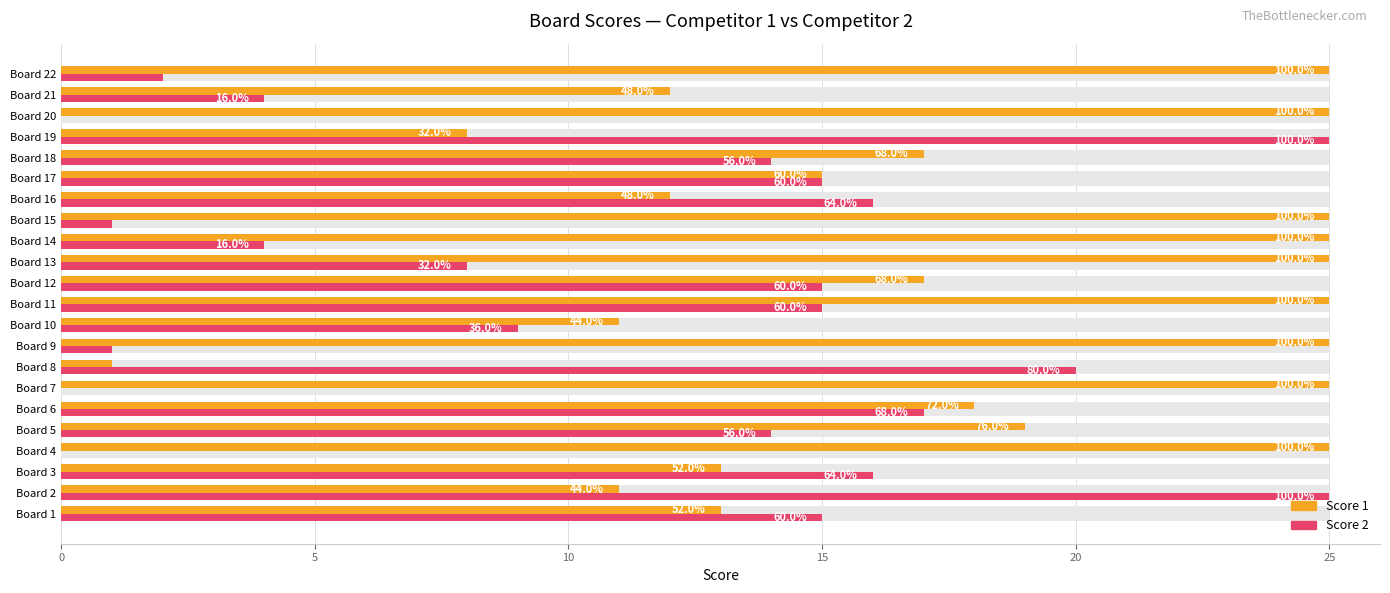

What is the difference between the second highest and minimum values in the Score 1 series?

24